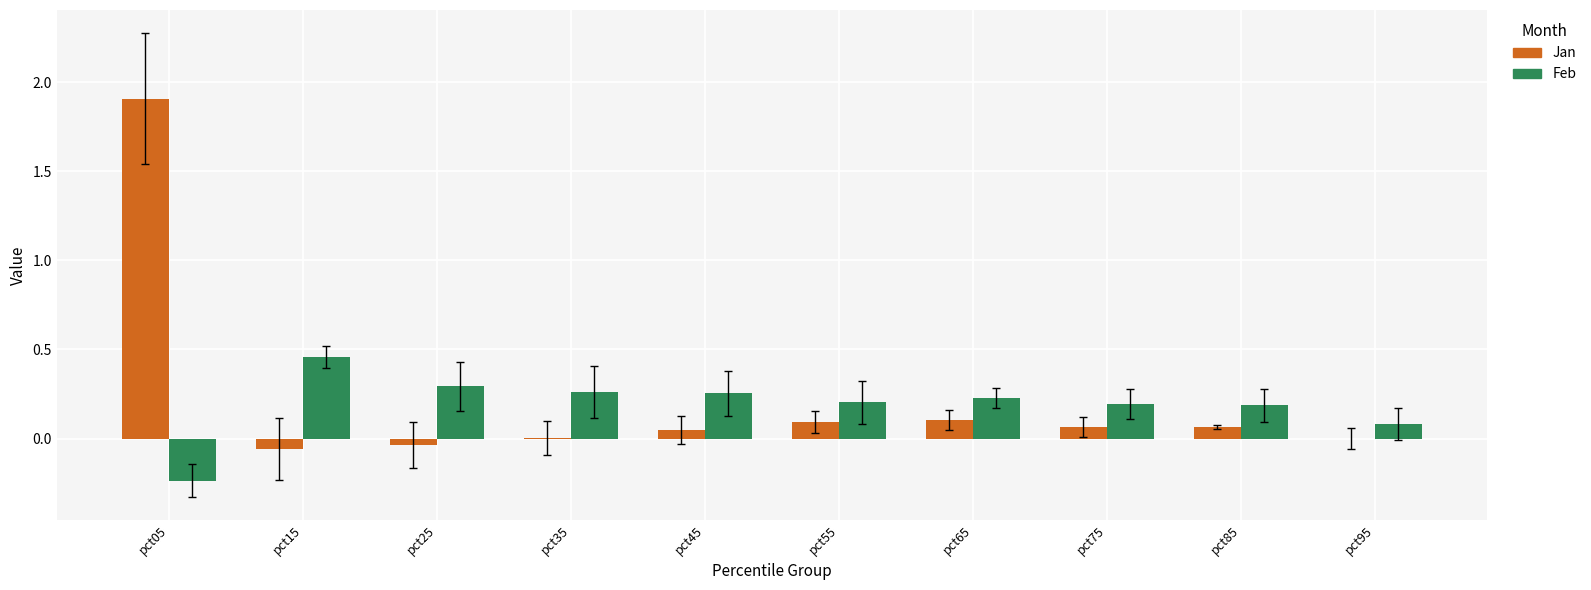

What is the sum of all Jan values?

2.2